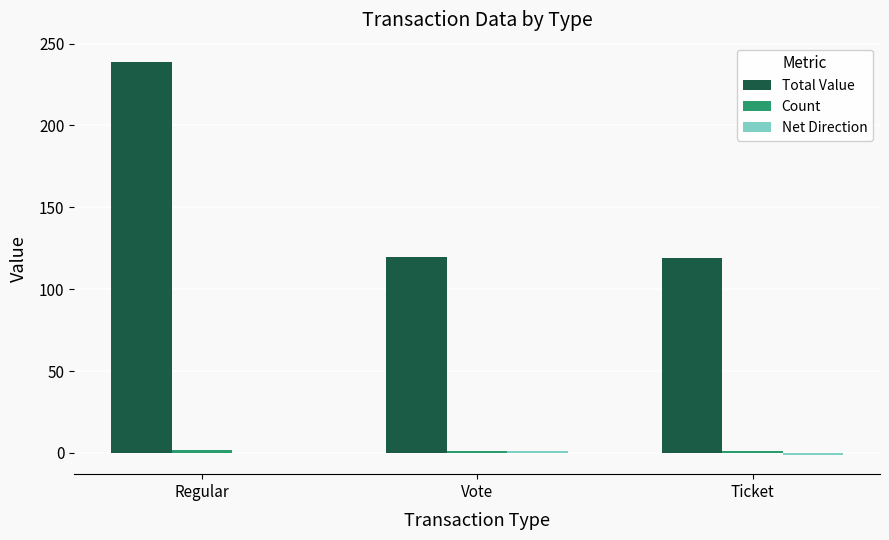

How many distinct data groups are displayed?

3